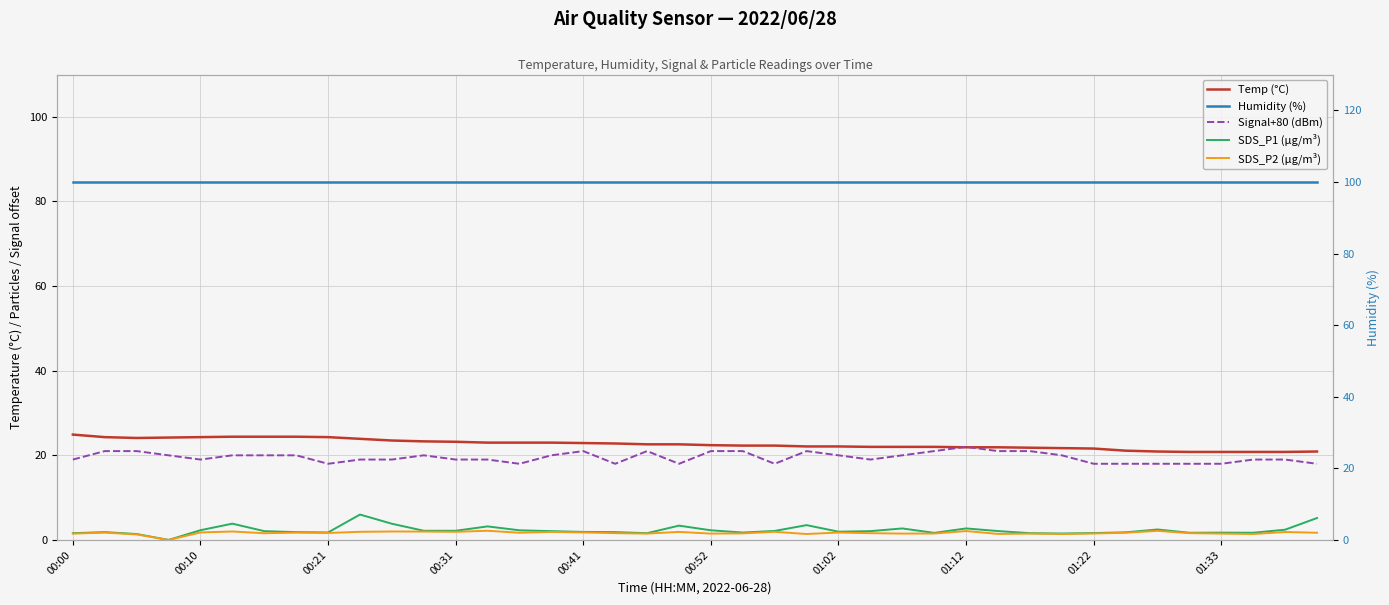

Which series has the largest total across all categories?

Humidity (%)